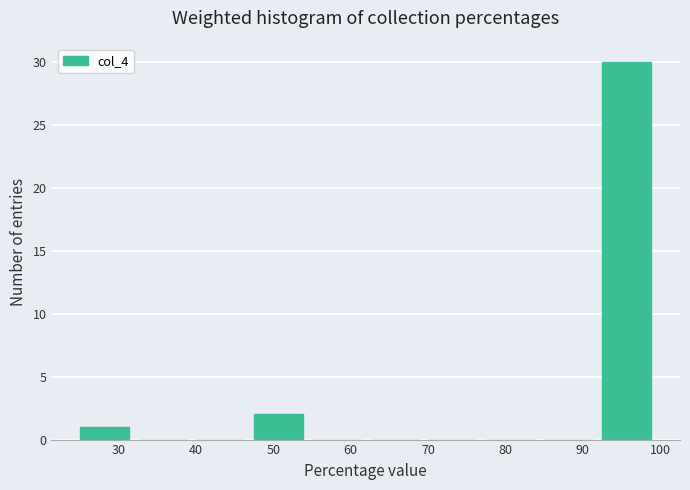

Which range on the x-axis has the tallest bar?

92.5 to 100.0